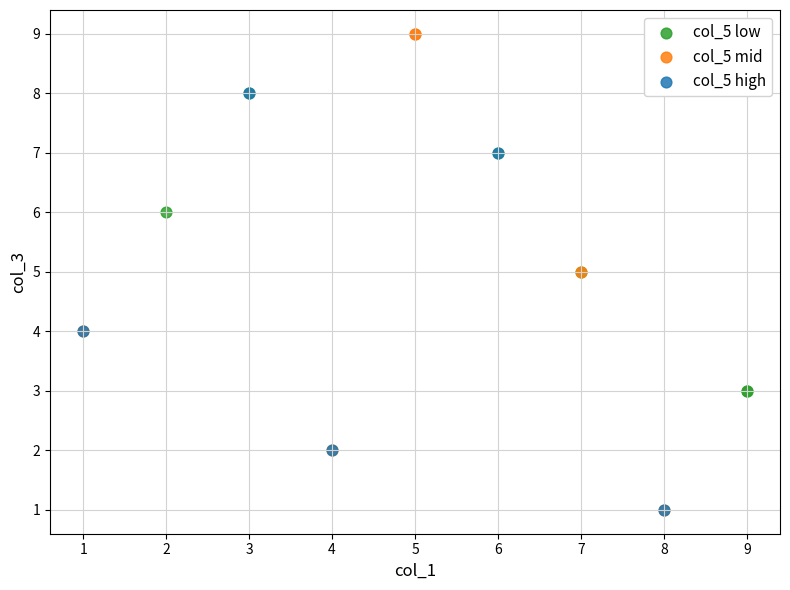

Which series contains the highest Y value?

col_5 mid